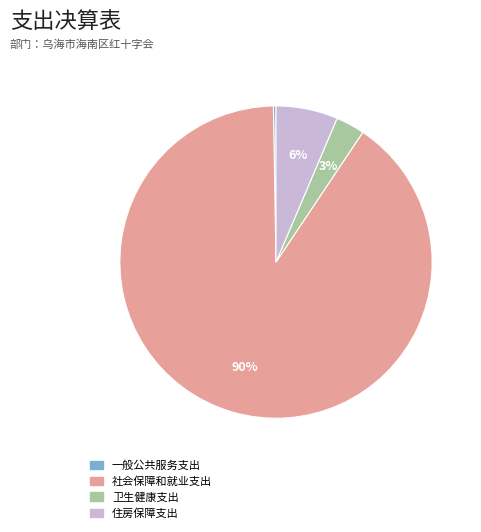

What is the majority slice?

社会保障和就业支出